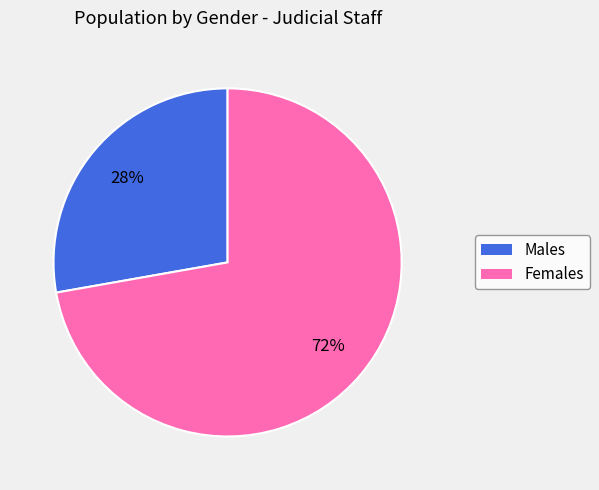

Count the number of slices in the pie.

2